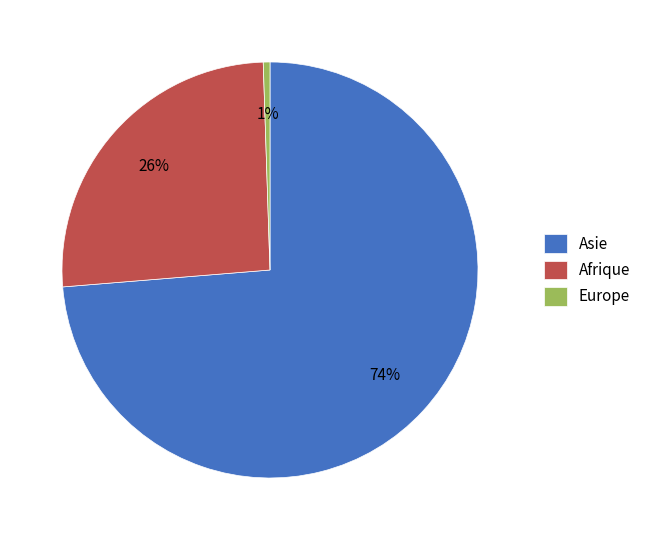

To the nearest percent, what is the average slice percentage?

33%